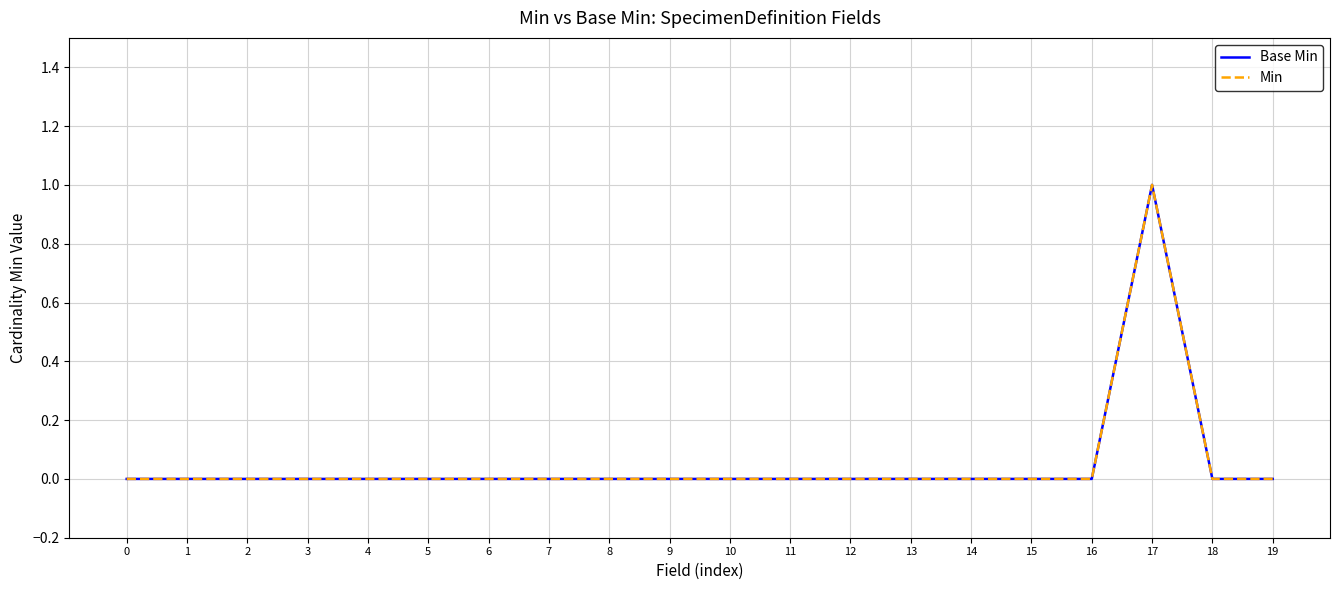

Reading left to right, what are all the values shown in this chart?

Base Min: 0=0	1=0	2=0	3=0	4=0	5=0	6=0	7=0	8=0	9=0	10=0	11=0	12=0	13=0	14=0	15=0	16=0	17=1	18=0	19=0
Min: 0=0	1=0	2=0	3=0	4=0	5=0	6=0	7=0	8=0	9=0	10=0	11=0	12=0	13=0	14=0	15=0	16=0	17=1	18=0	19=0